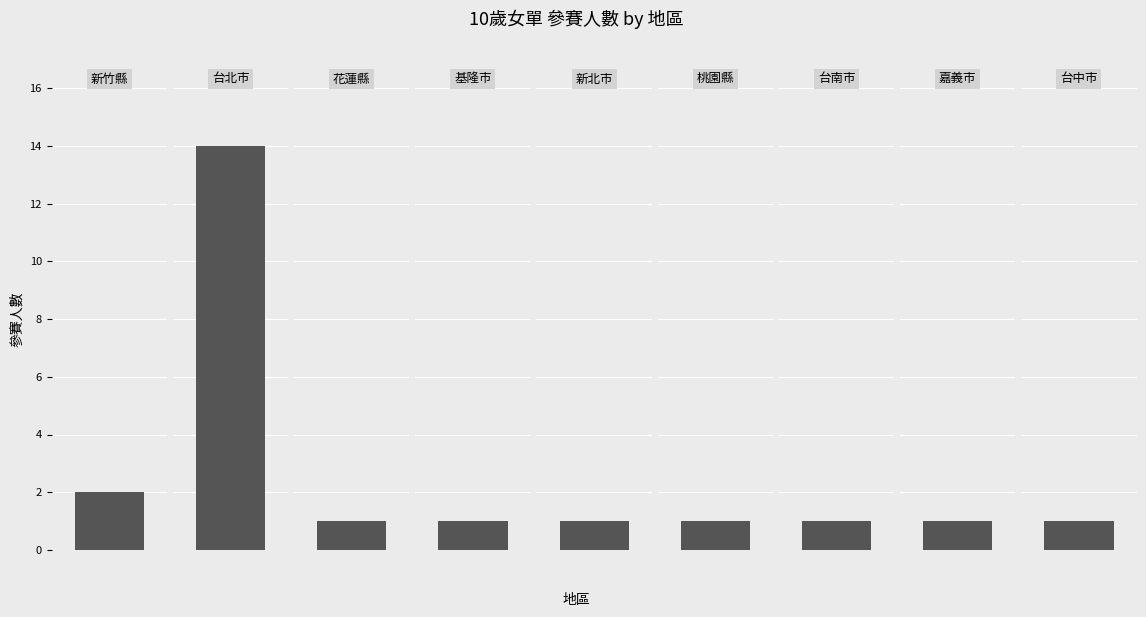

At which label is the value closest to 7?

新竹縣